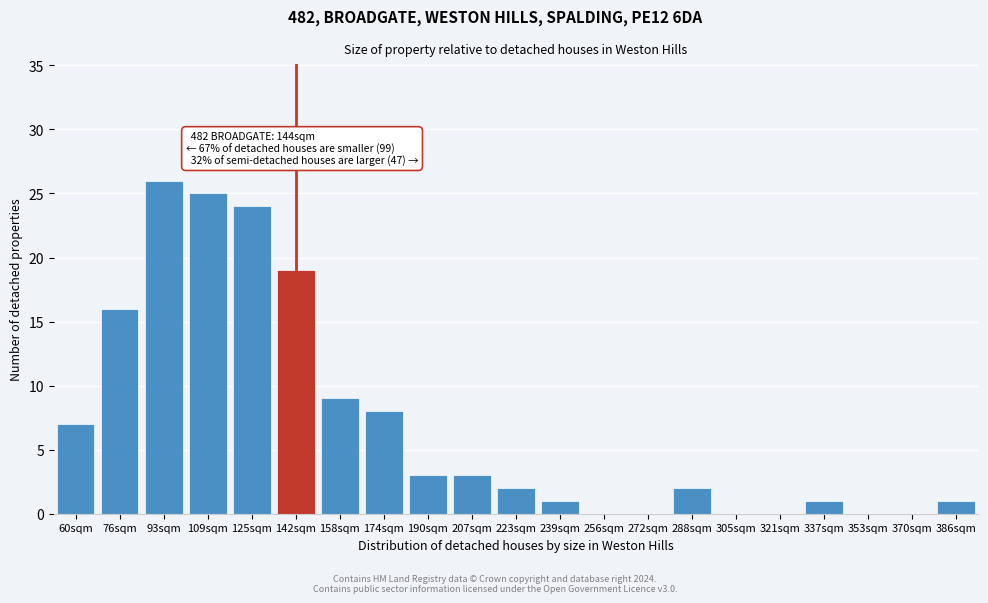

Reading left to right, transcribe all the data shown in this chart.

60sqm=7	76sqm=16	93sqm=26	109sqm=25	125sqm=24	142sqm=19	158sqm=9	174sqm=8	190sqm=3	207sqm=3	223sqm=2	239sqm=1	256sqm=0	272sqm=0	288sqm=2	305sqm=0	321sqm=0	337sqm=1	353sqm=0	370sqm=0	386sqm=1